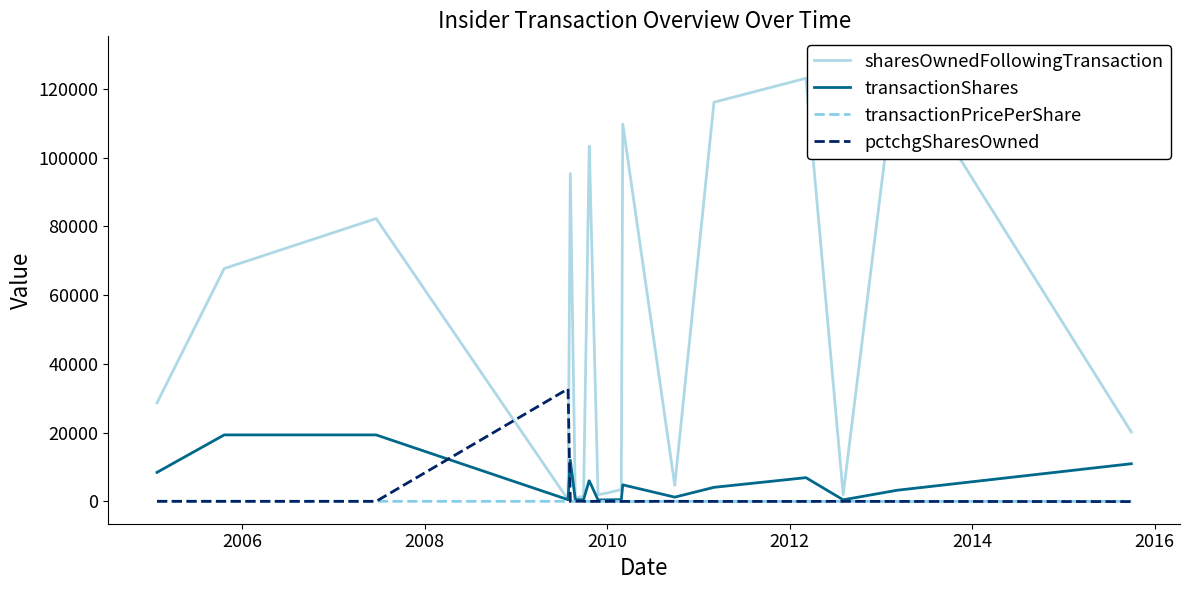

Which series has the largest range (max minus min)?

sharesOwnedFollowingTransaction